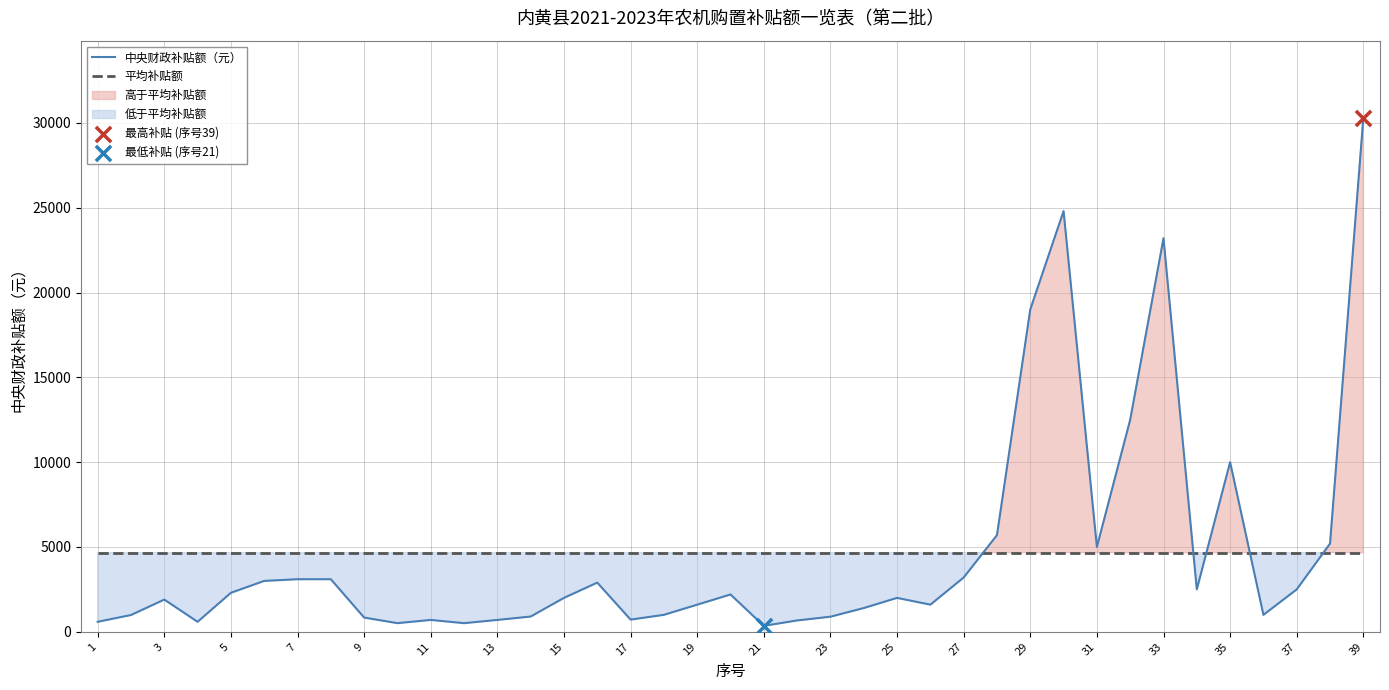

Which series contains the lowest Y value?

中央财政补贴额（元）